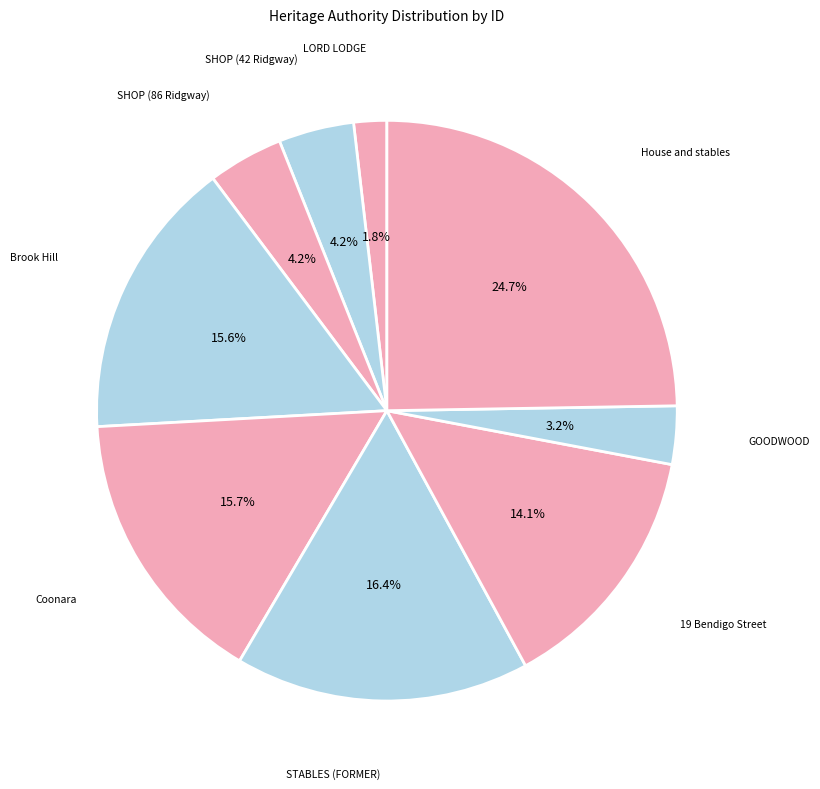

To the nearest percent, what is the average slice percentage?

11%